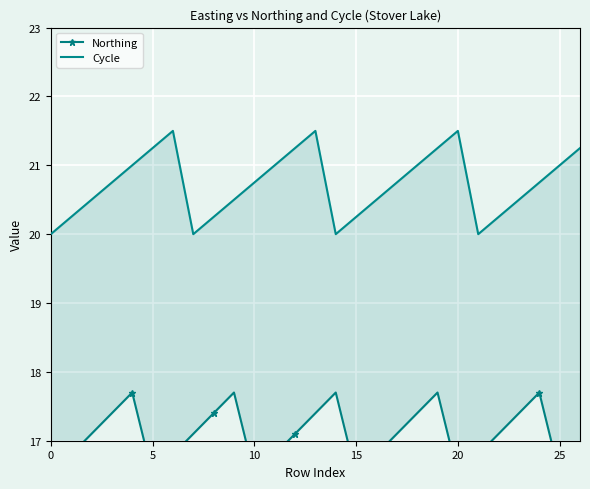

At which category does Northing reach its first local valley?

5